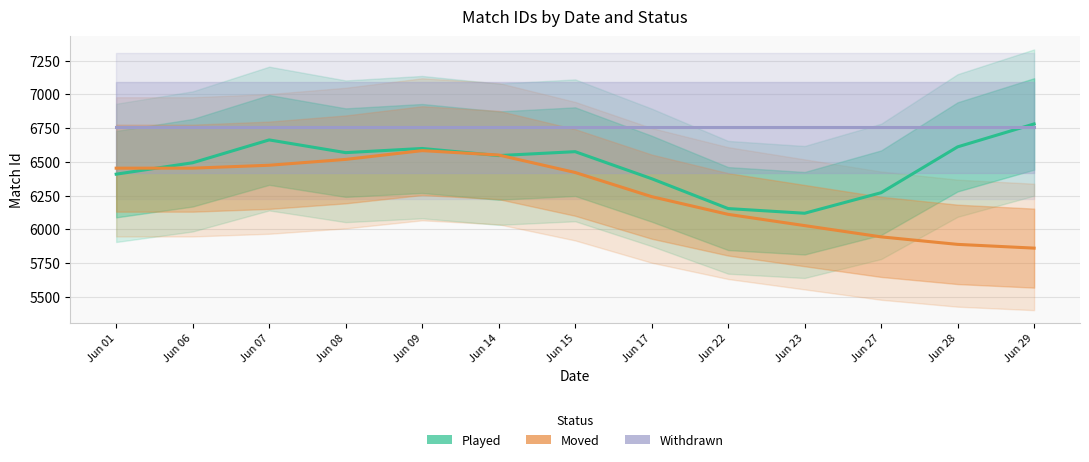

What is the total value across all series at Jun 27?

18971.5